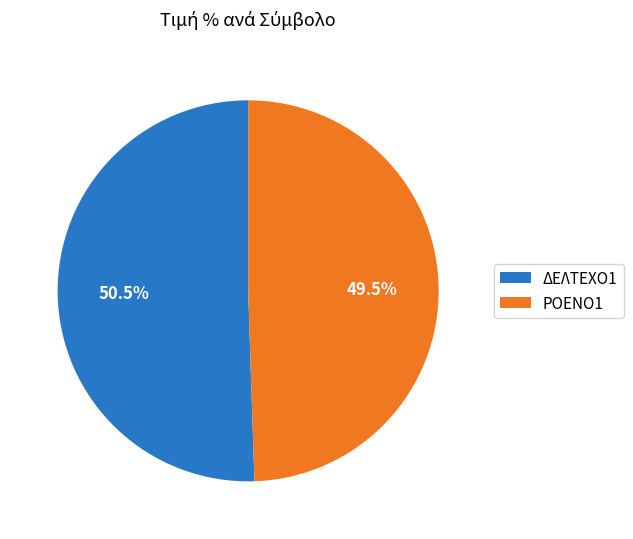

What is the largest slice in the pie chart?

ΔΕΛΤΕΧΟ1